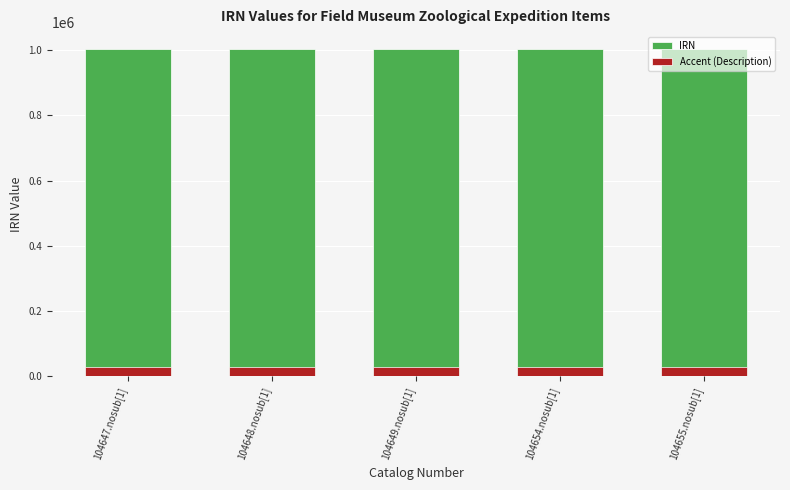

Is the value of IRN at 104648.nosub[1] greater than the value of Accent (Description) at 104648.nosub[1]?

Yes